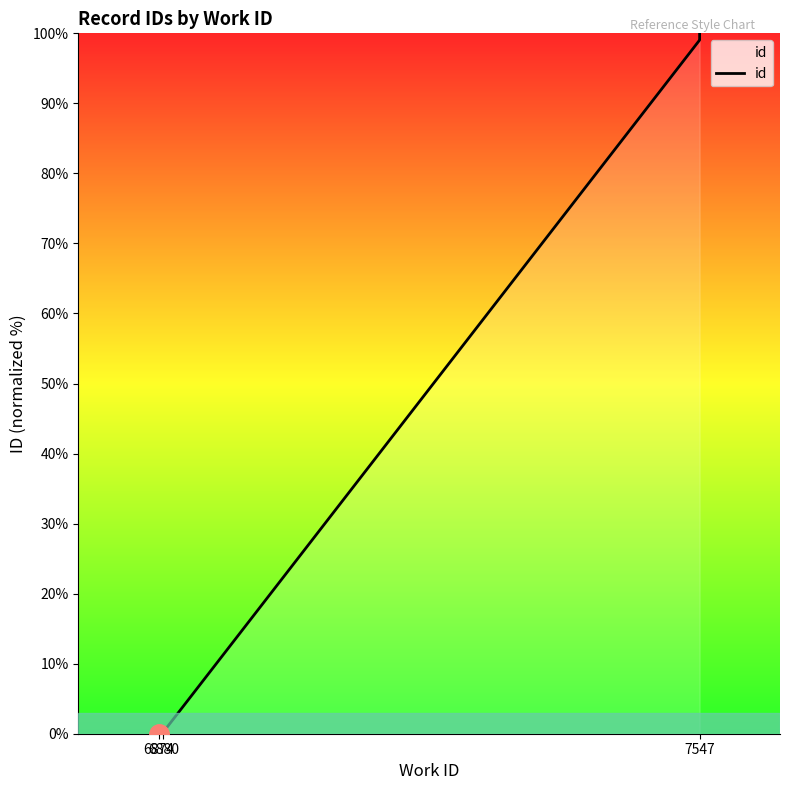

How many categories are shown in the chart?

10